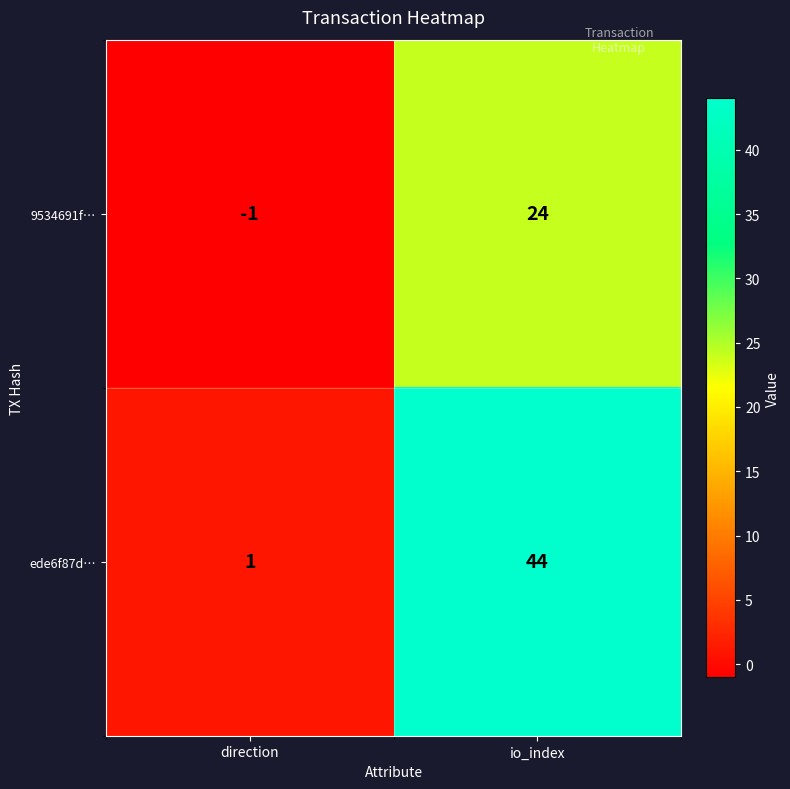

Reading left to right, list all the values displayed in this chart.

9534691f…: direction=-1	io_index=24
ede6f87d…: direction=1	io_index=44